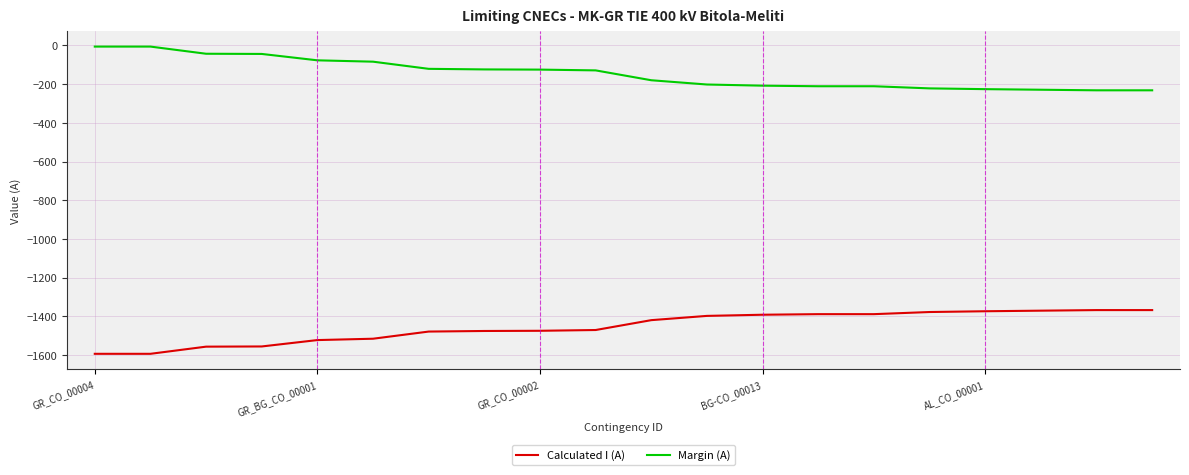

True or false: Calculated I (A) and Margin (A) intersect in this chart.

False